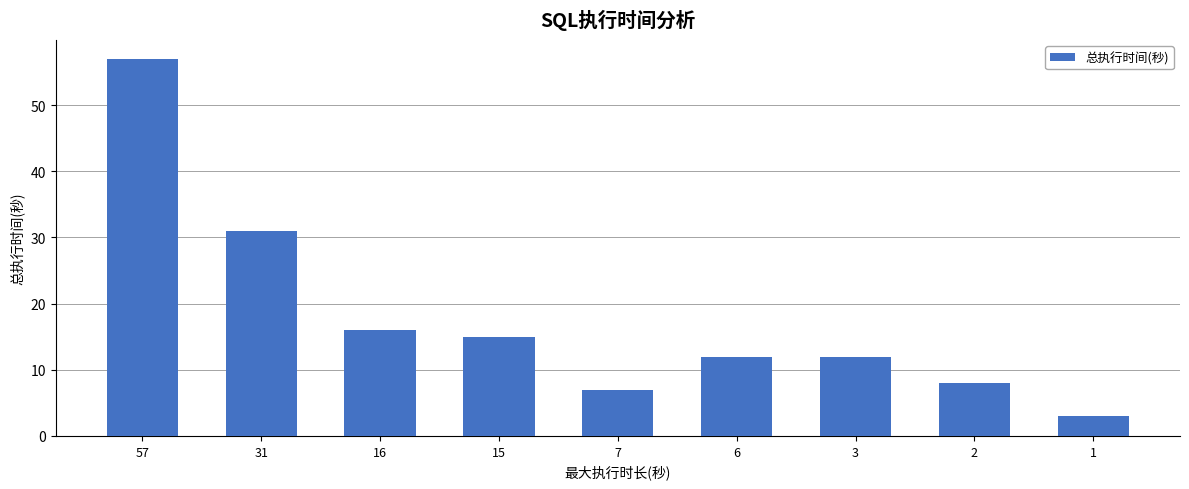

At which label does the data first exceed 12?

57